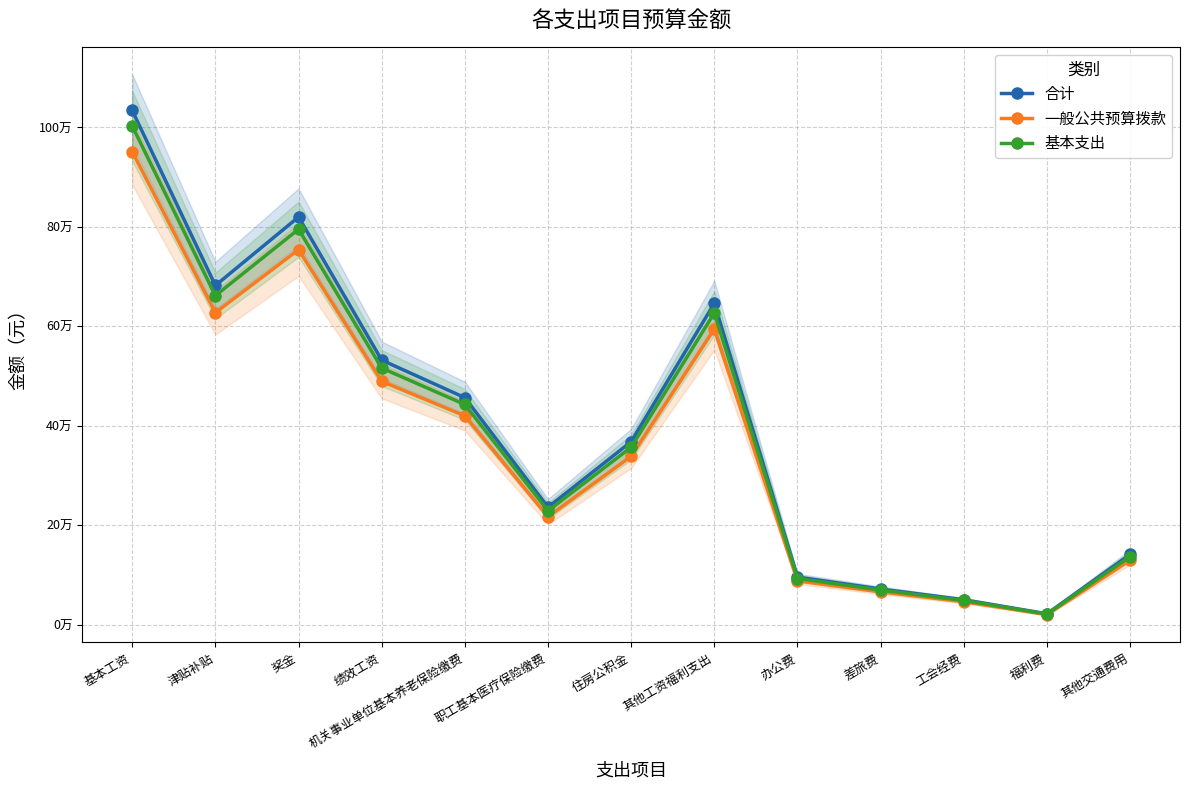

What is the value of the 合计 point at the 12th from the left?

22243.5